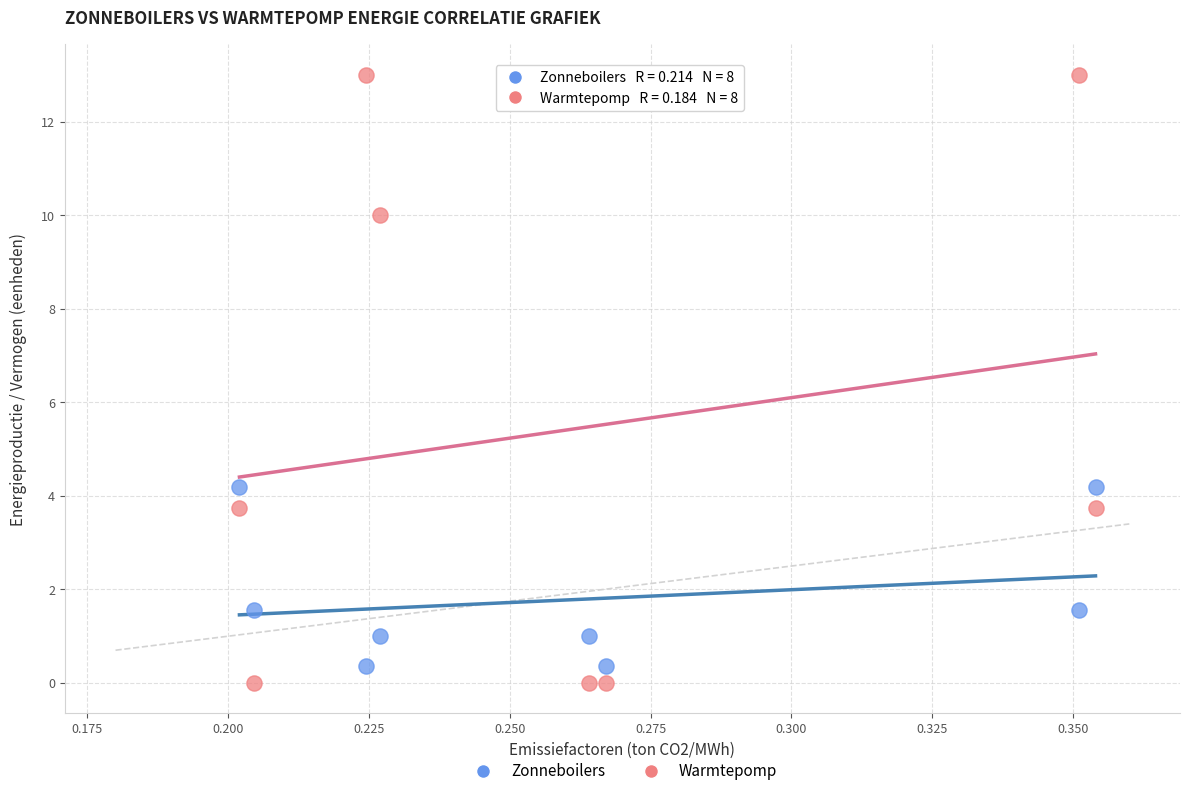

Which series contains the lowest Y value?

Warmtepomp